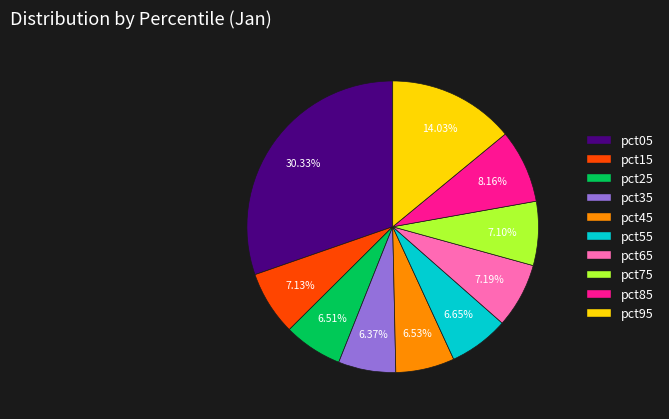

Which category has the biggest portion of the pie?

pct05